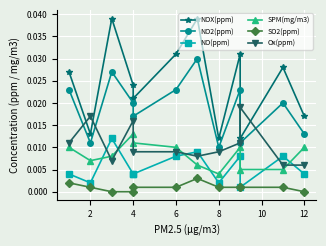

Which series changed the most between 10 and 11?

NOX(ppm)